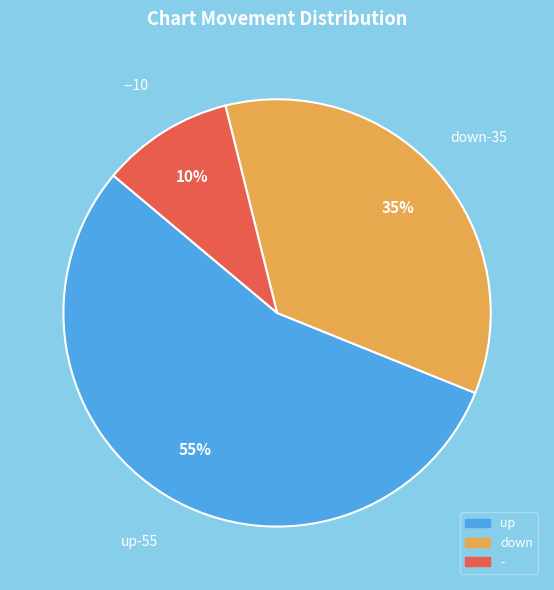

Which category has the smallest portion of the pie?

-